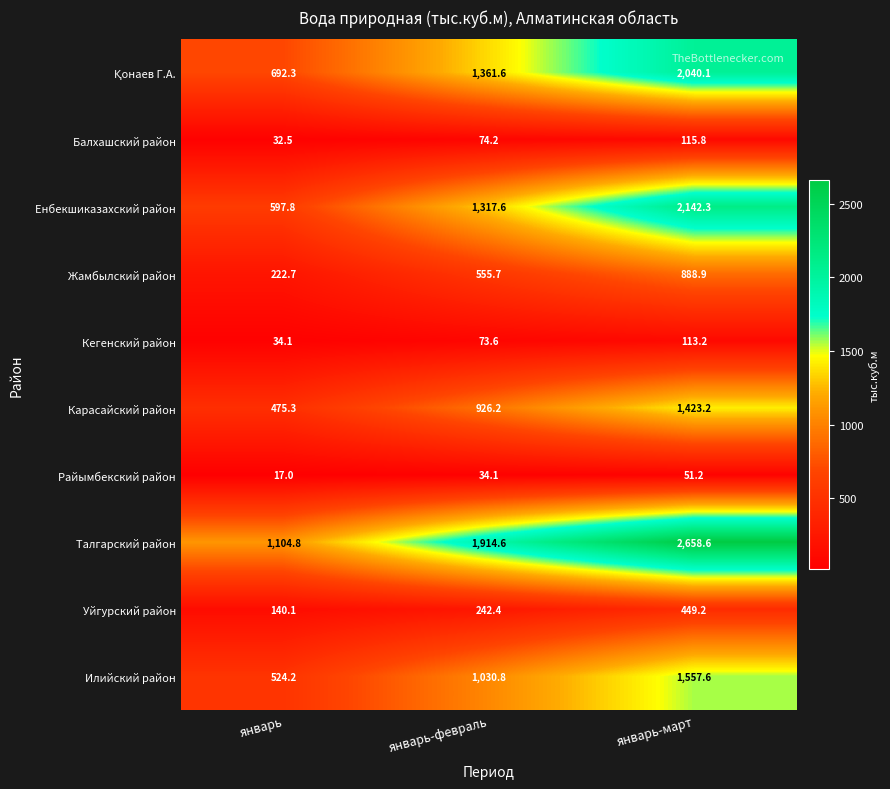

What is the difference between the highest and lowest values at январь?

1087.8